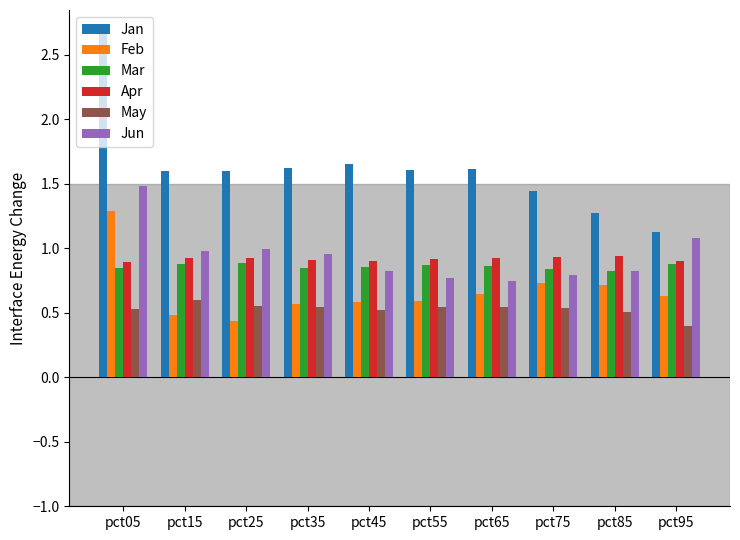

Which series has the widest spread of values?

Jan